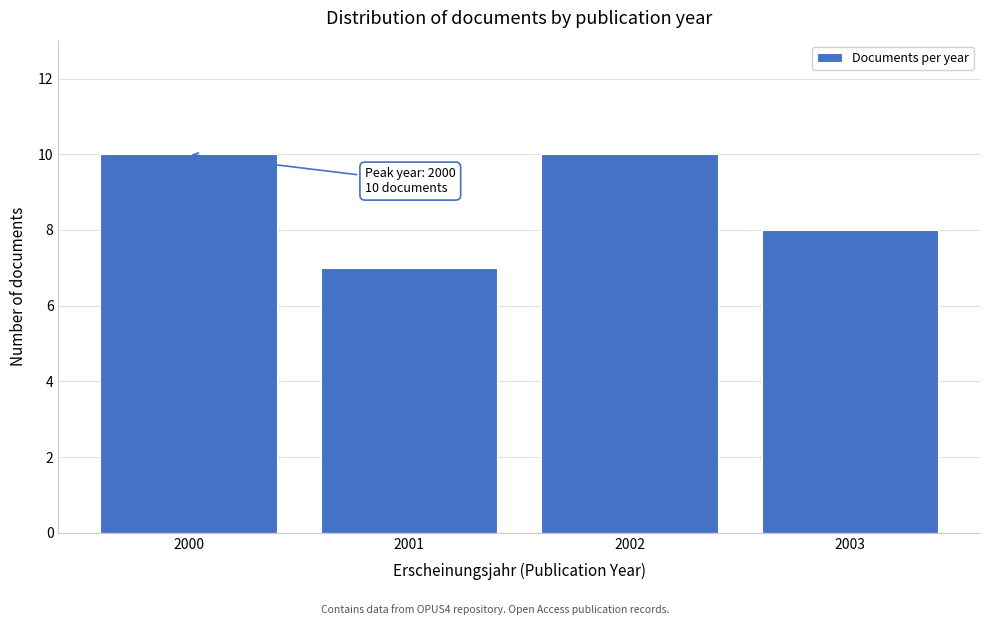

Reading left to right, what are all the values shown in this chart?

10	7	10	8